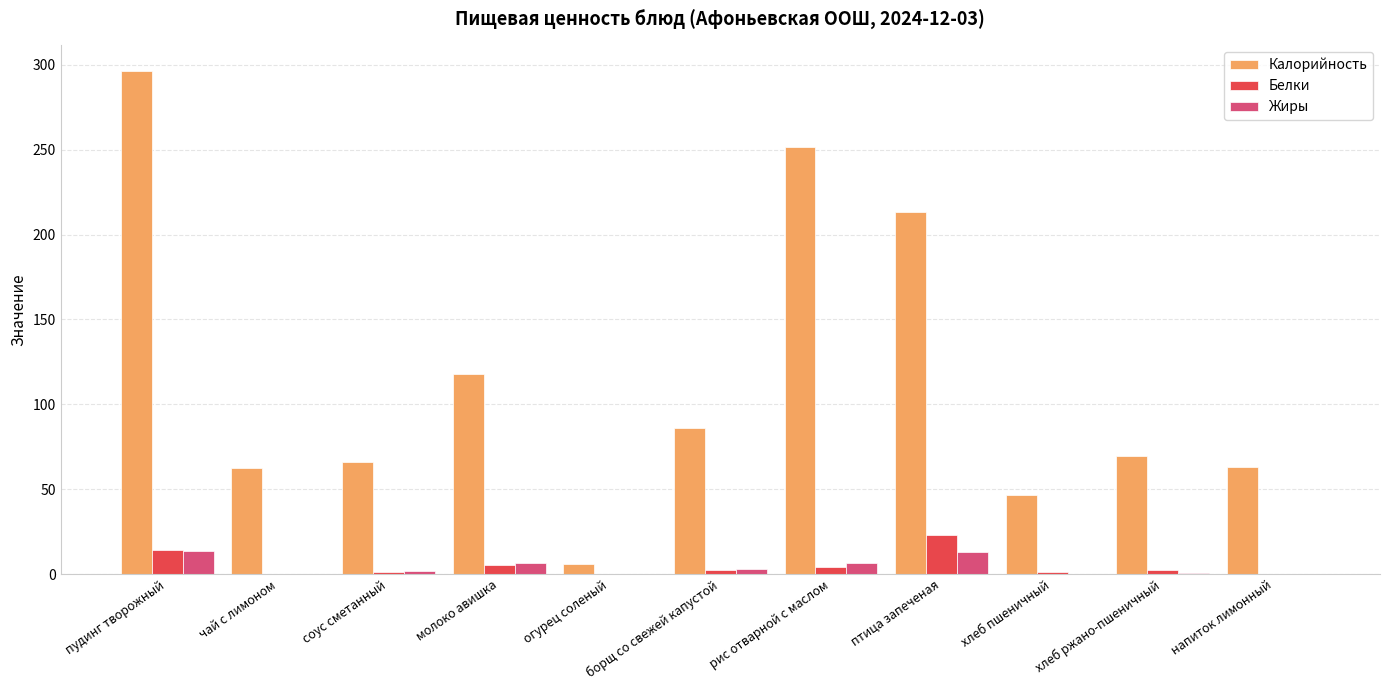

Is it true that Жиры equals 0.0 at огурец соленый?

True